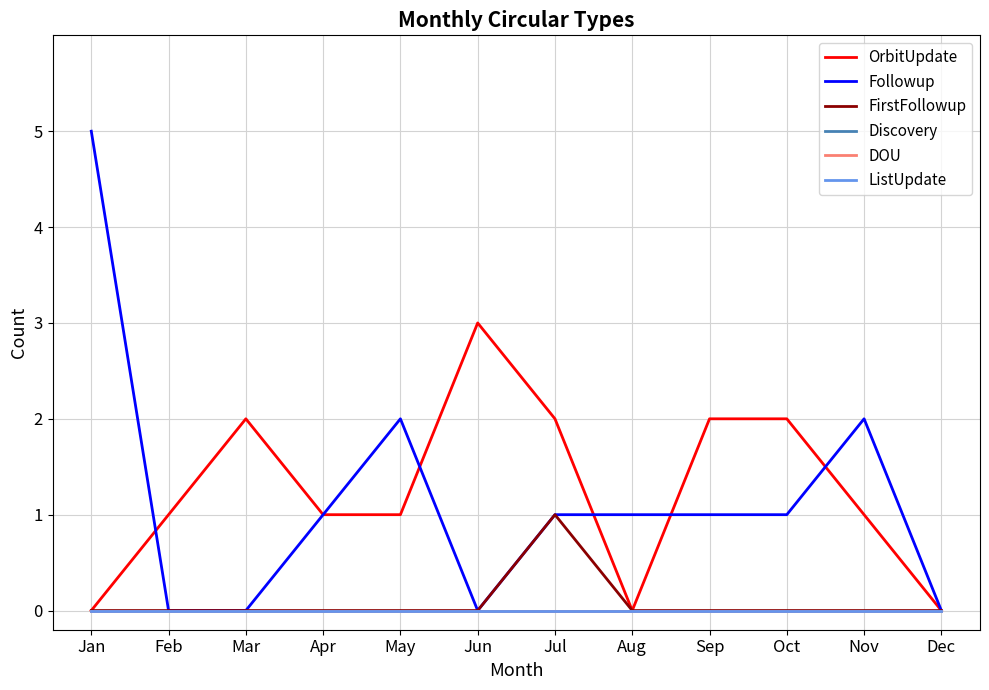

True or false: Discovery and ListUpdate intersect in this chart.

False